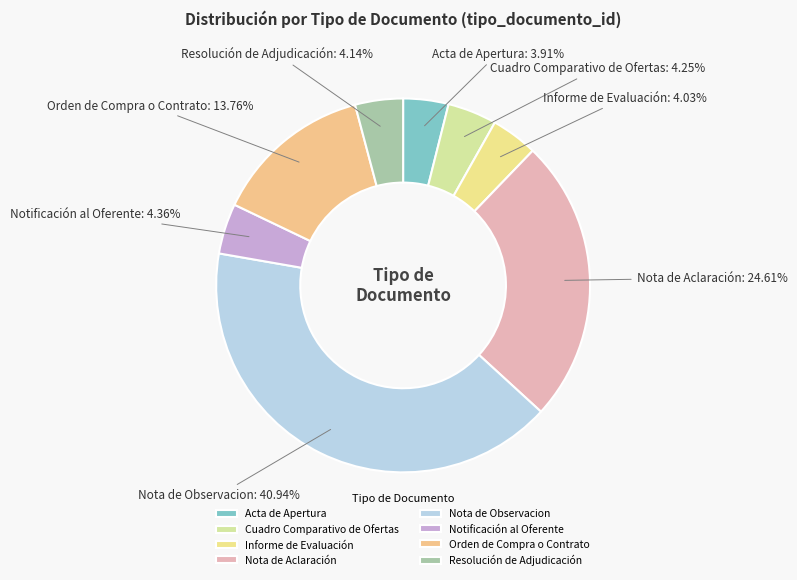

Approximately how many times larger is the value at Nota de Aclaración compared to Informe de Evaluación?

6.1